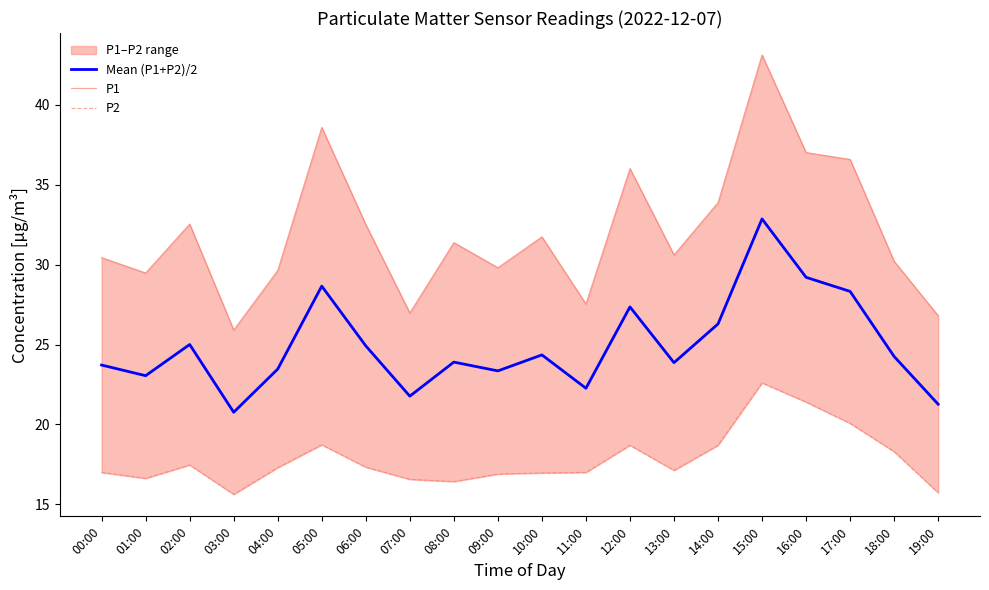

What is the average value of the P1 series?

32.0